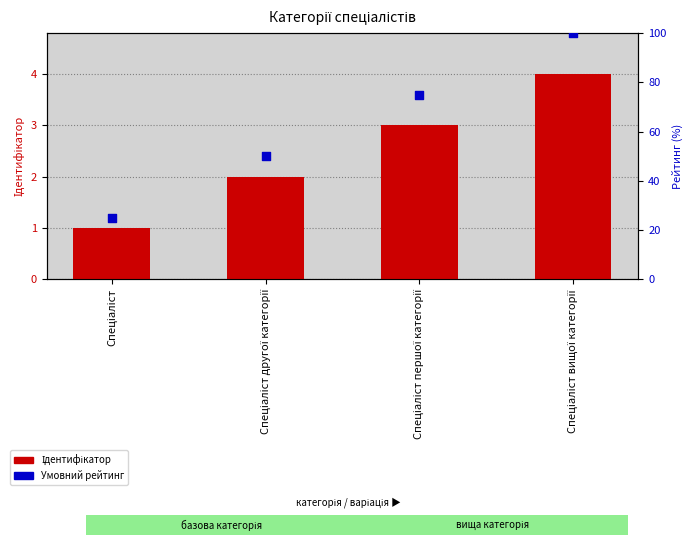

Which series contains the lowest Y value?

Ідентифікатор